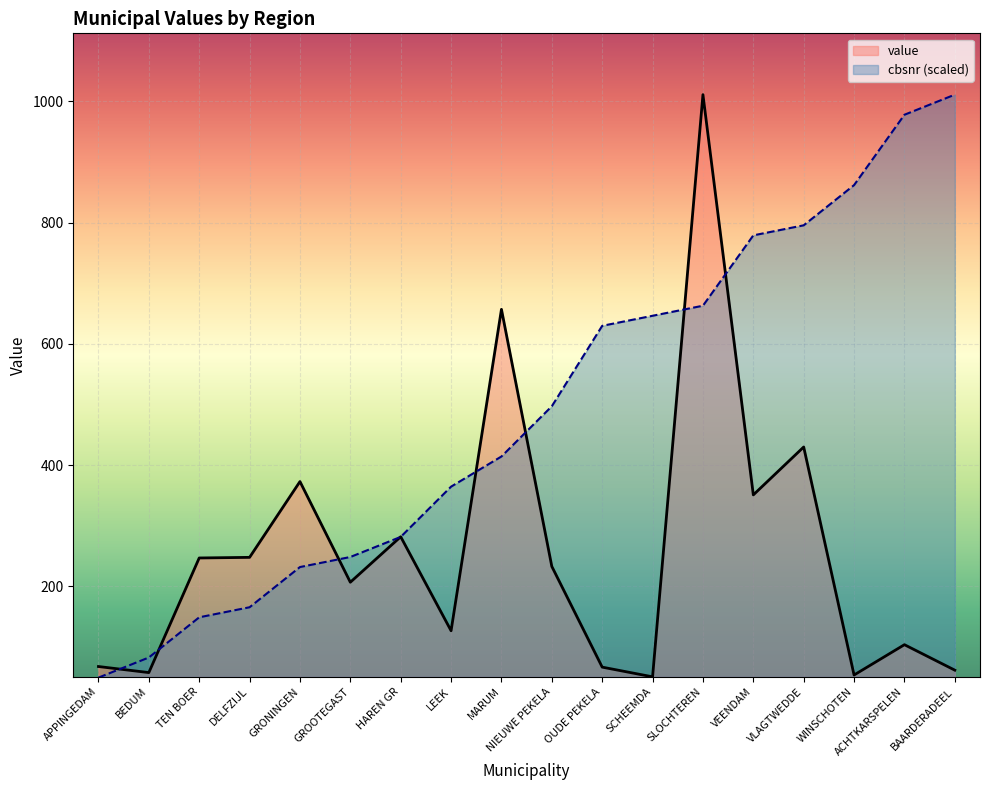

What is the label of the 1st point from the left?

APPINGEDAM